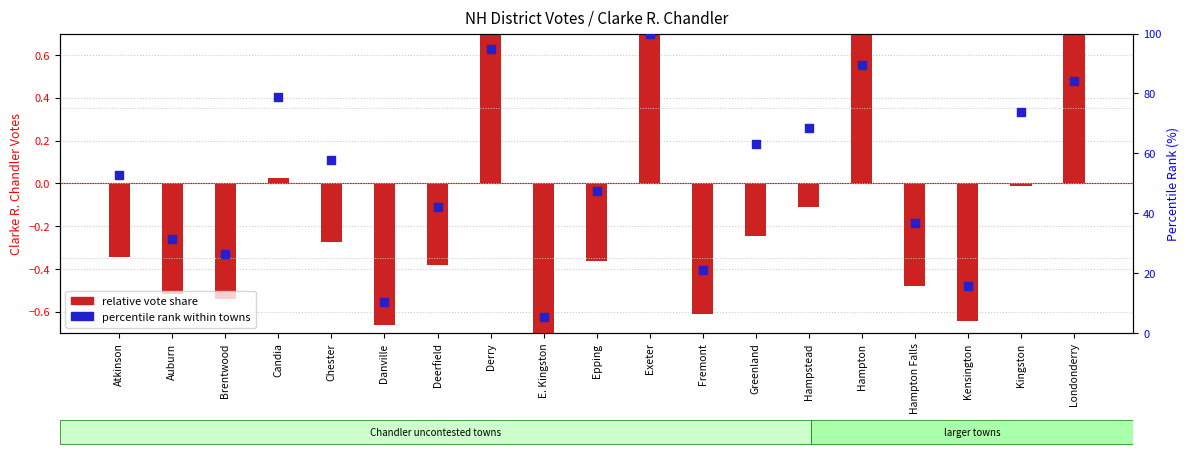

What is the total value across all series at Londonderry?

85.2